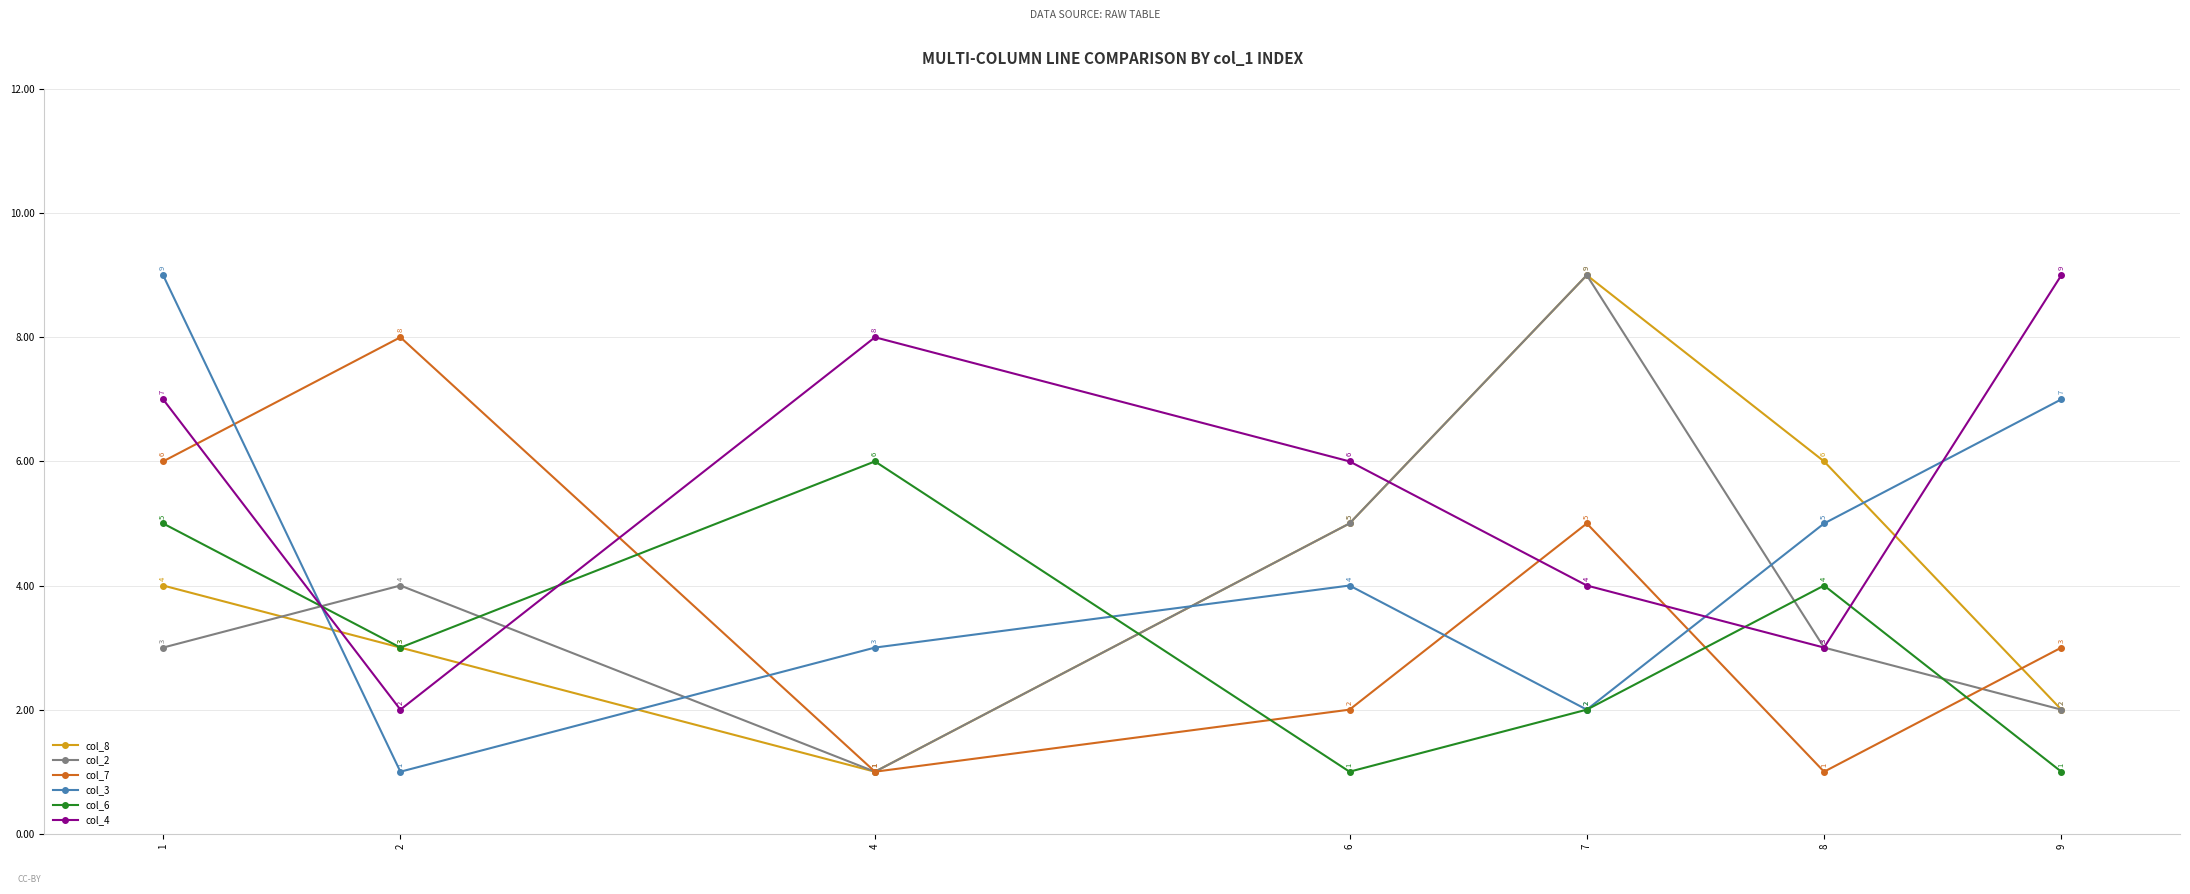

How many interior local valleys does the col_2 series have?

1